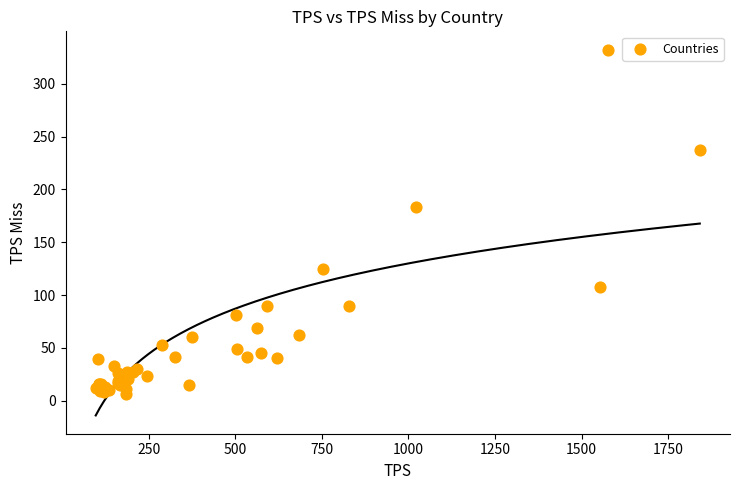

What Y value in the scatter plot is closest to 169?

183.7